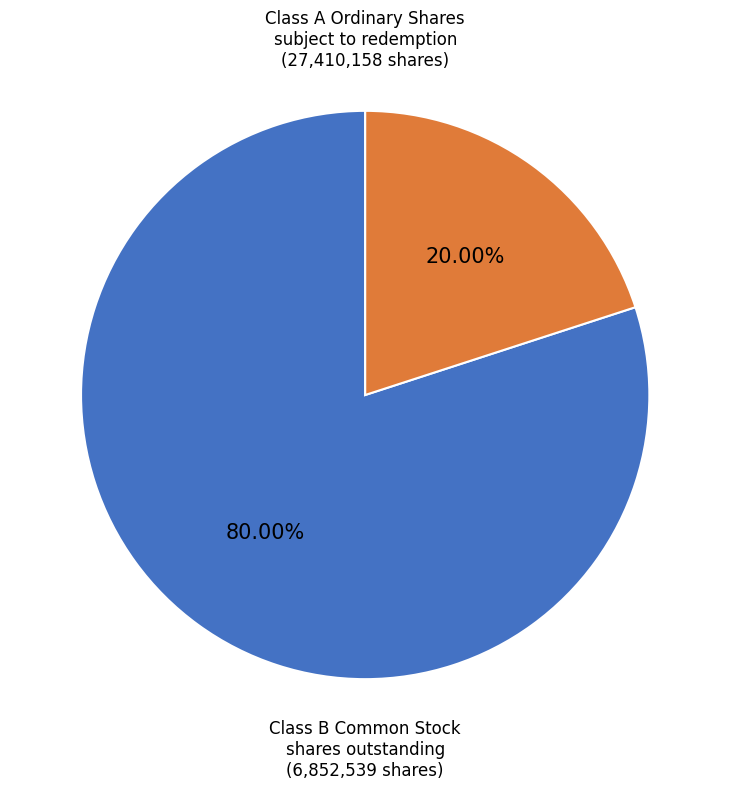

Is there a majority slice in this chart?

Yes